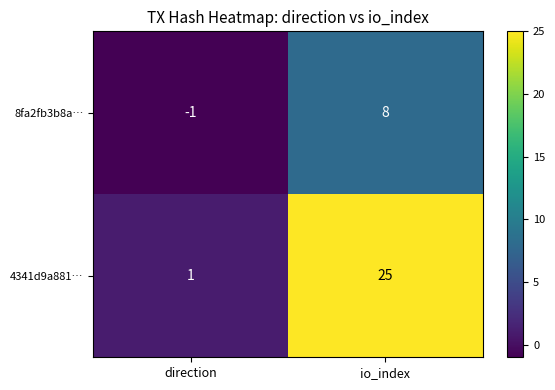

Reading left to right, what are all the values shown in this chart?

8fa2fb3b8a…: direction=-1	io_index=8
4341d9a881…: direction=1	io_index=25